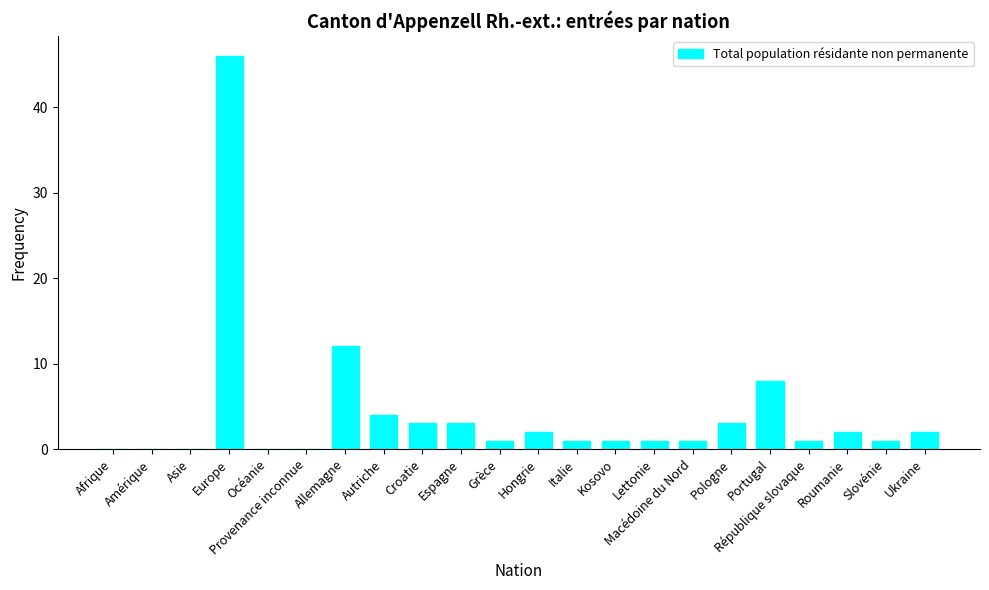

Approximately how many times larger is the value at Autriche compared to Lettonie?

4.0